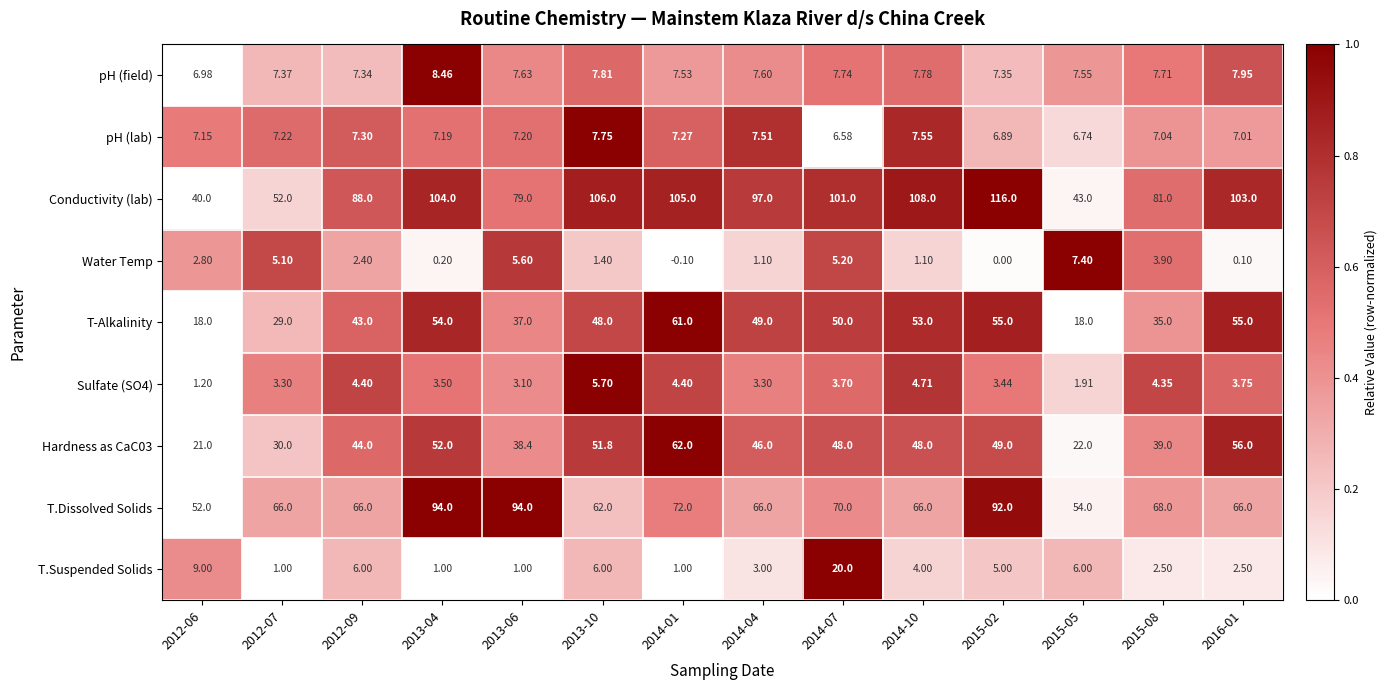

Which series changed the most between 2013-06 and 2015-05?

T.Dissolved Solids